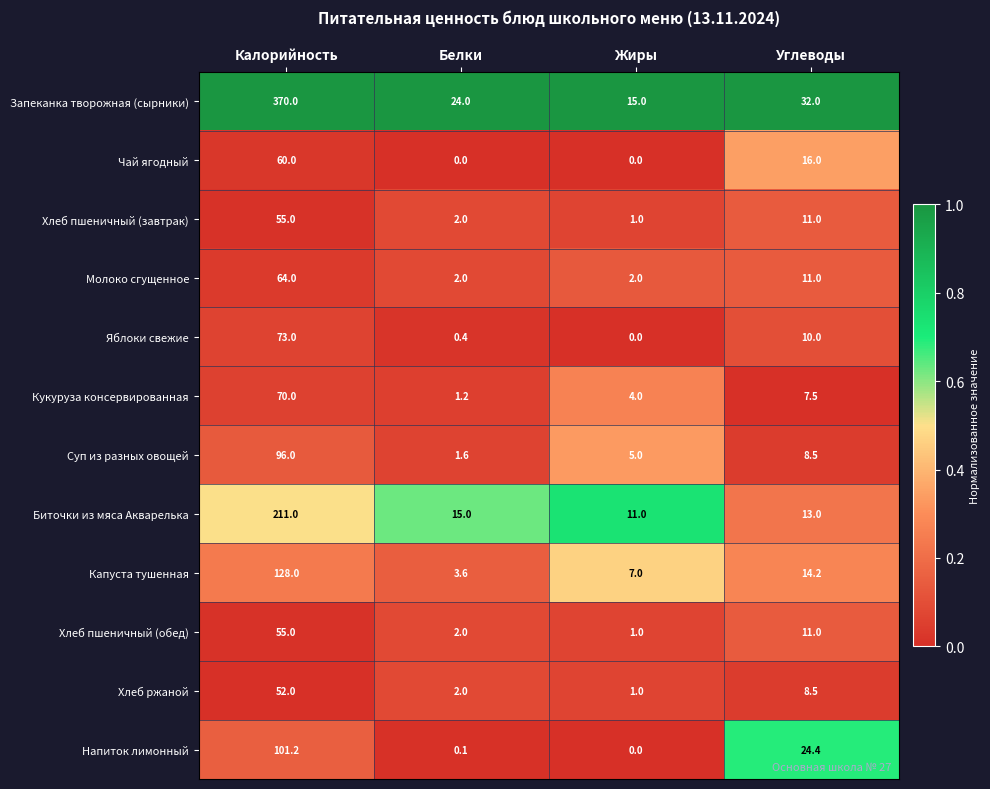

Which series changed the most between Жиры and Углеводы?

Напиток лимонный